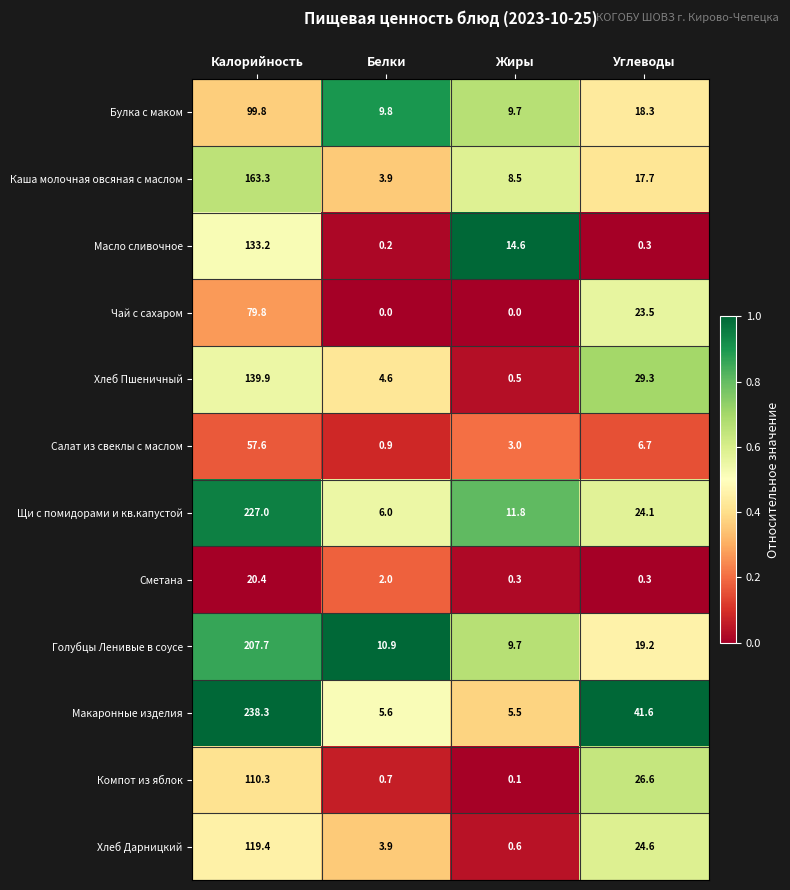

What is the greatest value displayed?

238.3